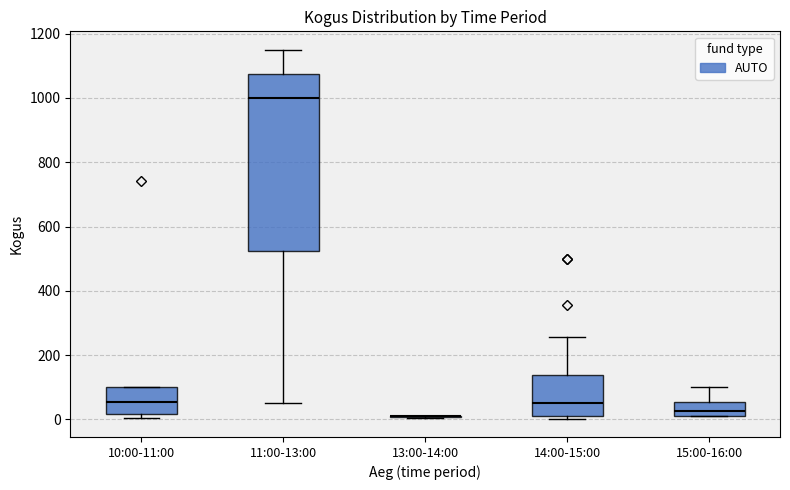

Reading left to right, read every box against the y-axis: the position of its median line, the range the box covers, and the ends of its whiskers. The values are not printed on the chart, so give them approximately, as read against the axis.

10:00-11:00: median 60, box 20 to 100, whiskers 0 to 100
11:00-13:00: median 1000, box 520 to 1080, whiskers 60 to 1160
13:00-14:00: box collapsed to a line at 20, whiskers 0 to 20
14:00-15:00: median 60, box 20 to 140, whiskers 0 to 260
15:00-16:00: median 20 (just above the box's lower edge), box 20 to 60, whiskers 20 to 100